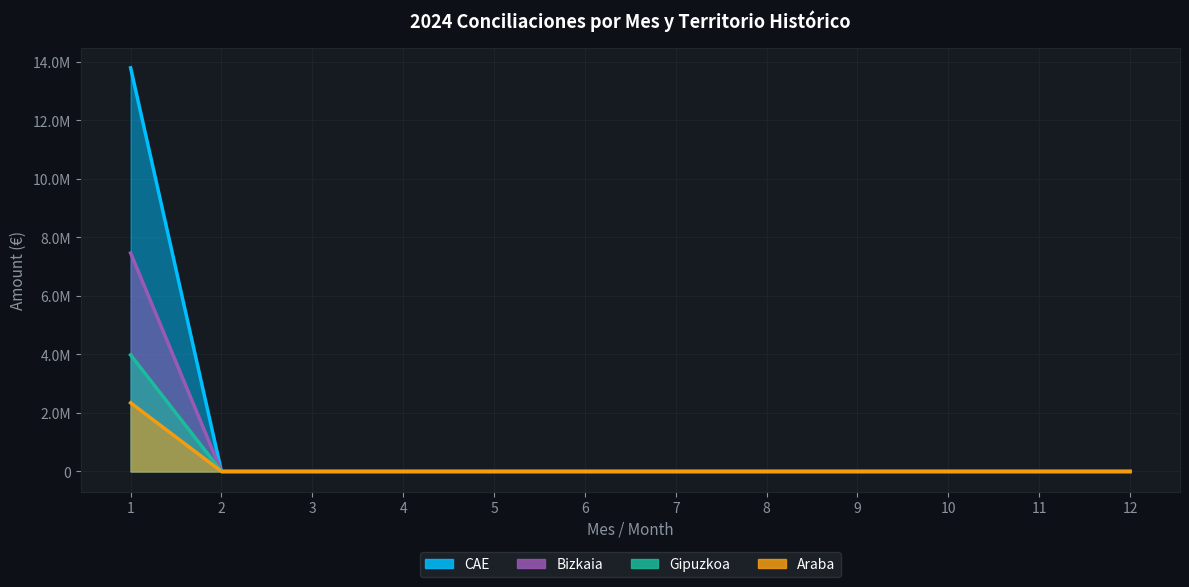

Does the chart display data point markers on the line(s)?

No